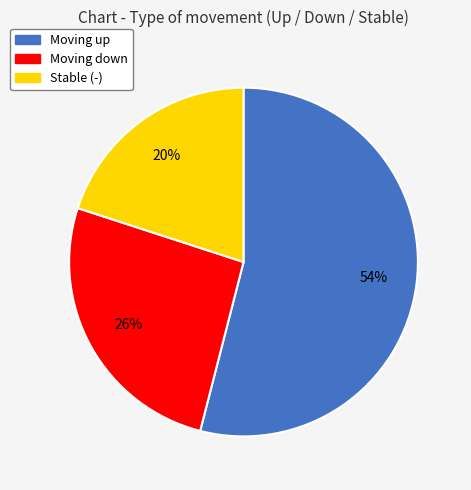

To the nearest percent, what is the difference between the largest and smallest slice percentages?

34%